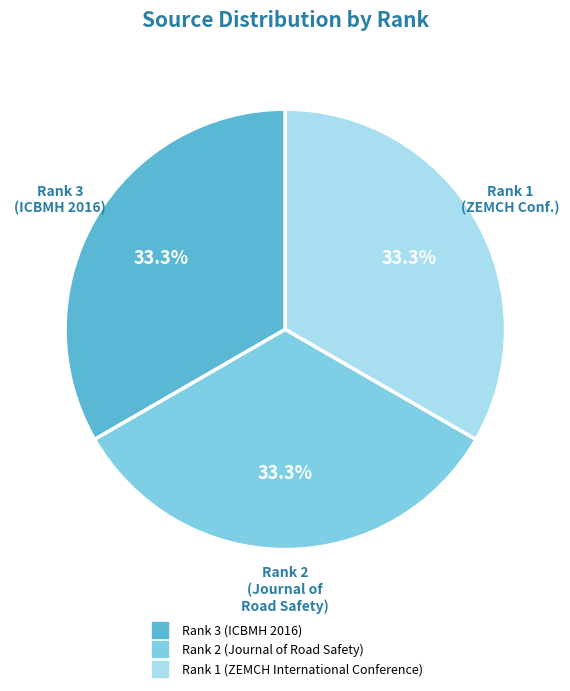

Is there any slice that represents more than half of the pie?

No